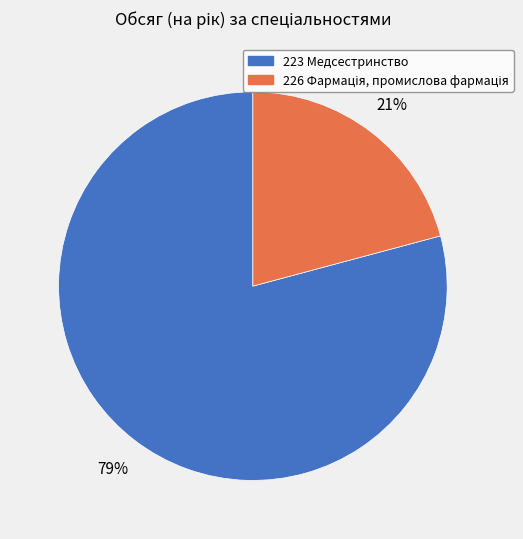

Is there a majority slice in this chart?

Yes